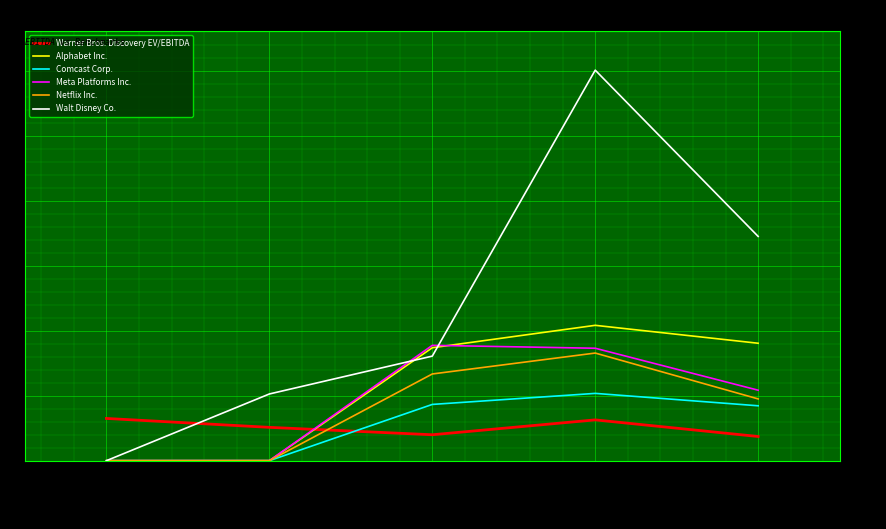

List the labels in order of Walt Disney Co. value, largest first.

2020-12-31, 2021-12-31, 2019-12-31, 2018-12-31, 2017-12-31